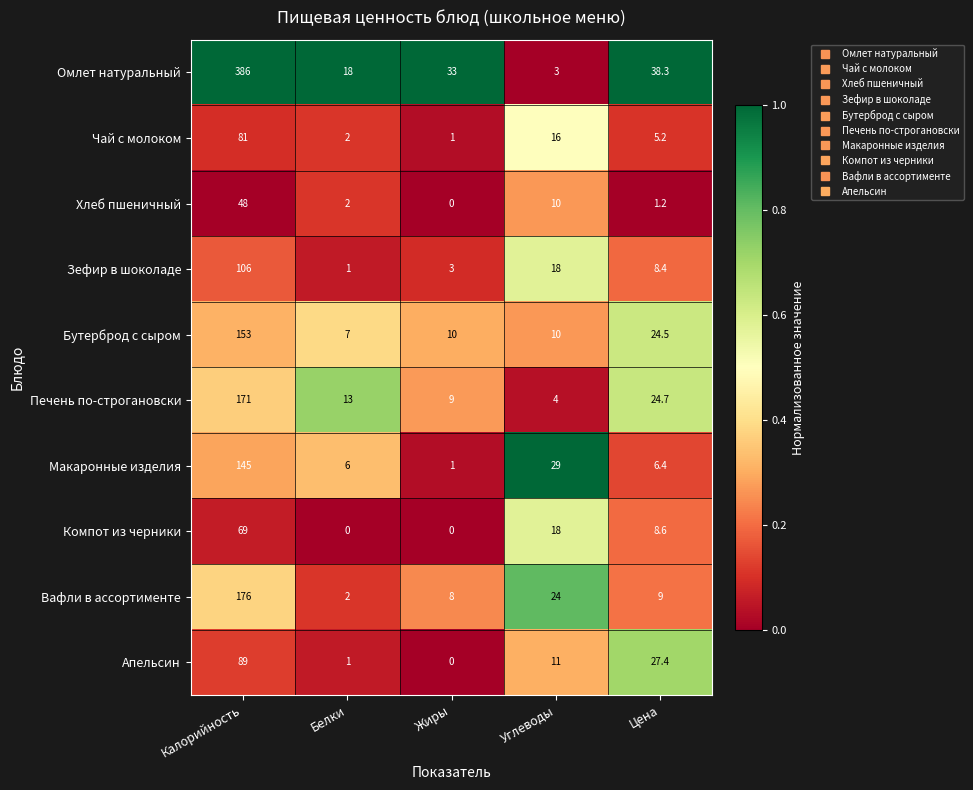

What is the difference between the highest and lowest values at Углеводы?

26.0